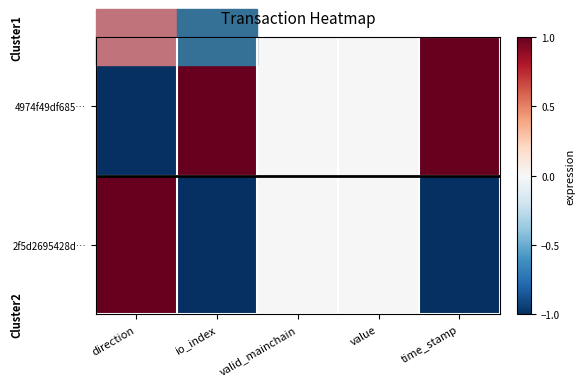

Reading left to right, extract all data points from this chart.

4974f49df685…: direction=-1	io_index=1	valid_mainchain=0	value=0	time_stamp=1
2f5d2695428d…: direction=1	io_index=-1	valid_mainchain=0	value=0	time_stamp=-1